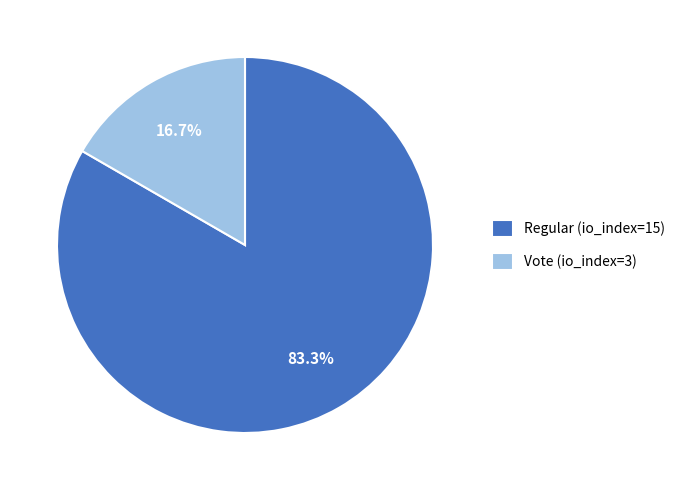

Is it true that Vote (io_index=3) is 11% of the pie?

False